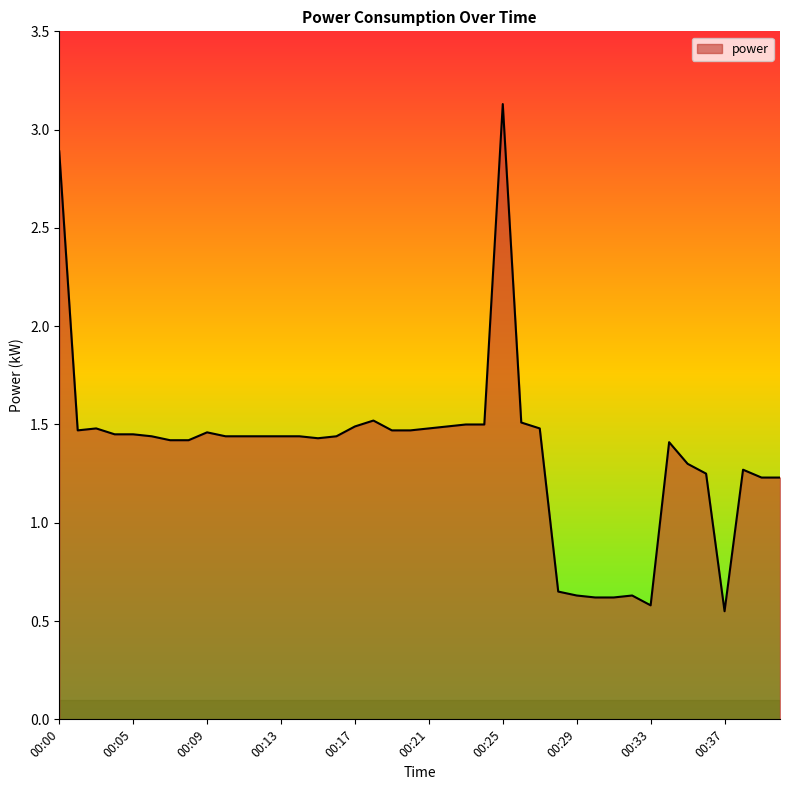

Count the number of categories in the chart.

40